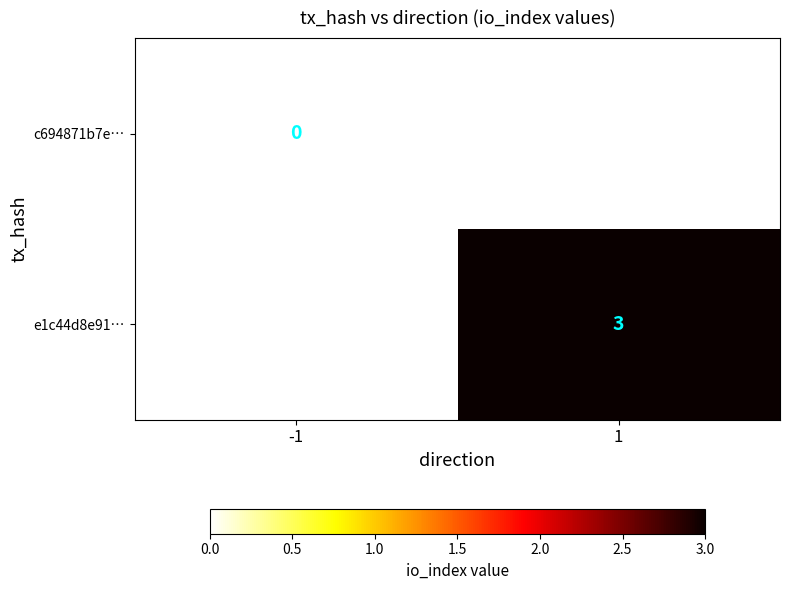

True or false: e1c44d8e91… has a value of 3 at 1.

True